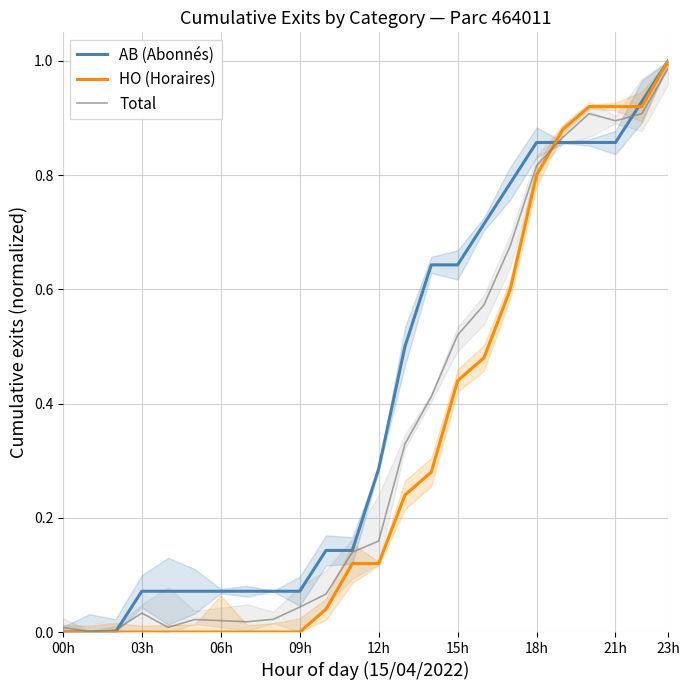

How many lines are shown in the chart?

3